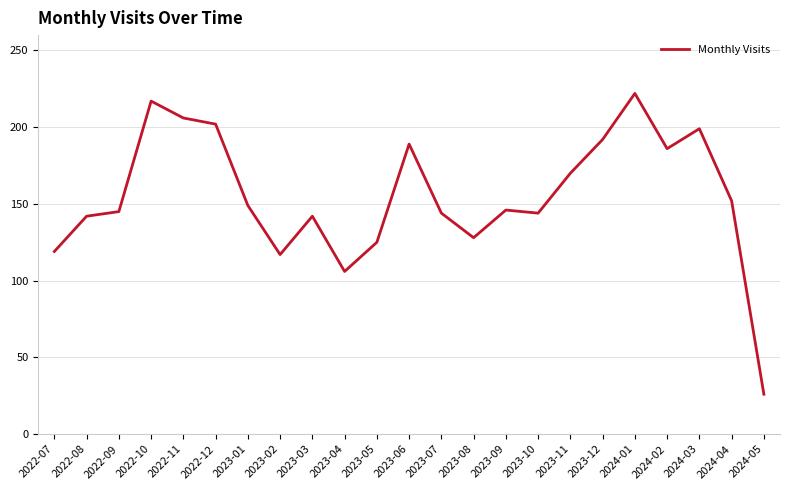

What position from the left is 2023-02?

8